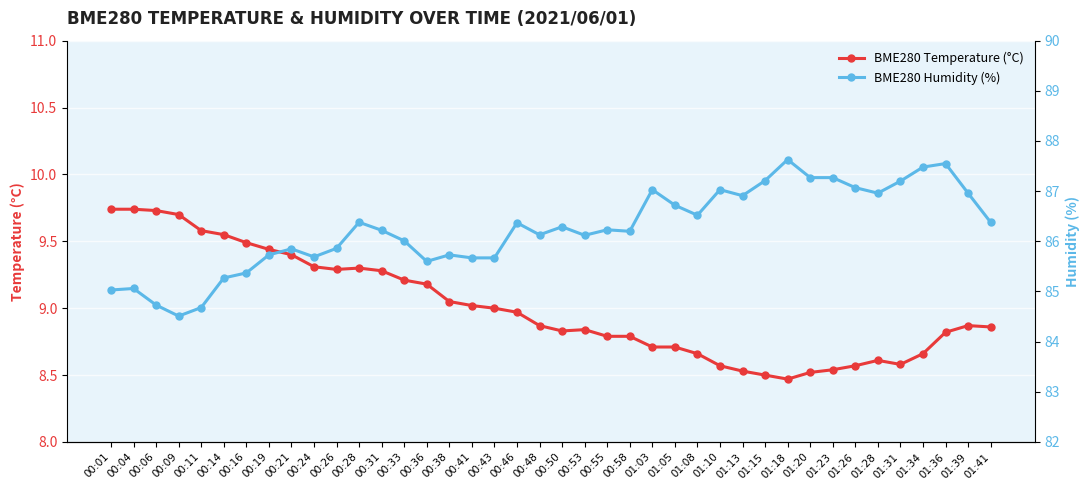

What is the label of the 33rd point from the right?

00:19